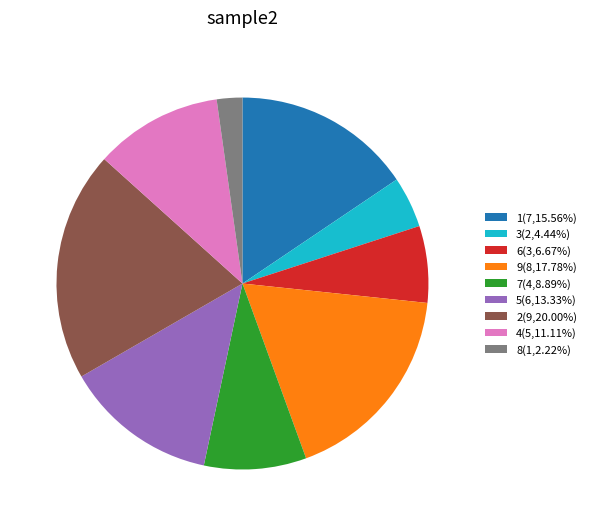

What is the ratio of the value at 9(8,17.78%) to the value at 5(6,13.33%)?

1.3